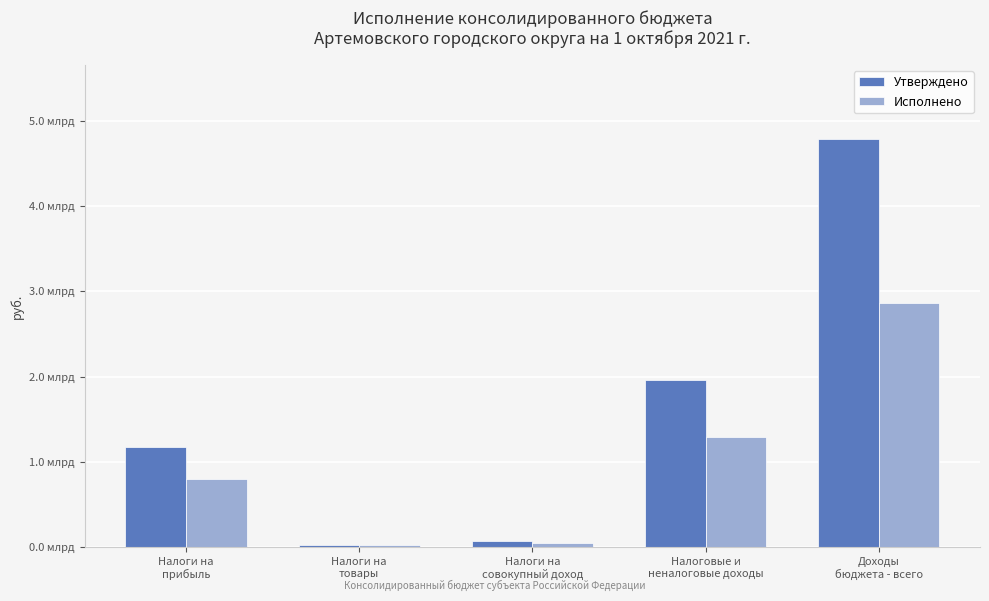

What is the label of the 5th bar from the left?

Доходы
бюджета - всего